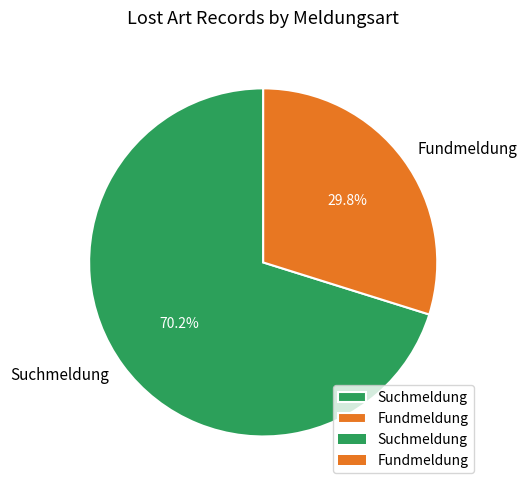

How many slices are in this pie chart?

2